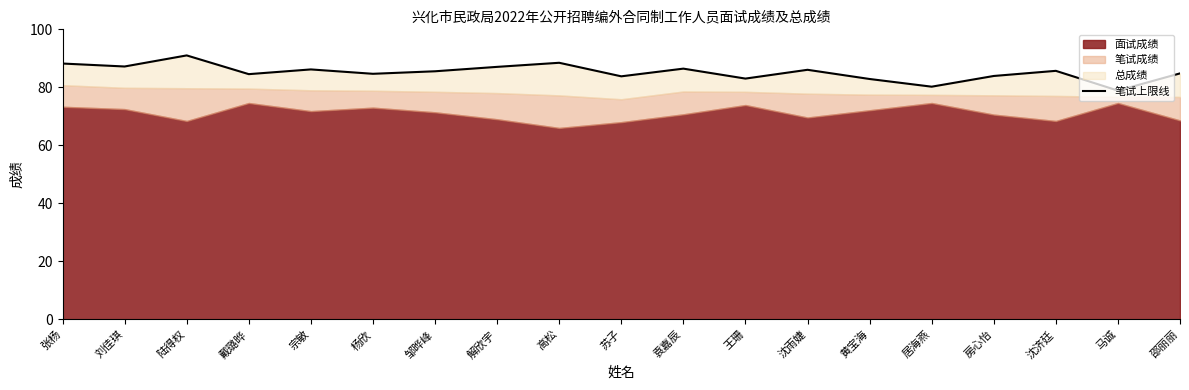

Which label corresponds to the largest value in the chart?

陆得权